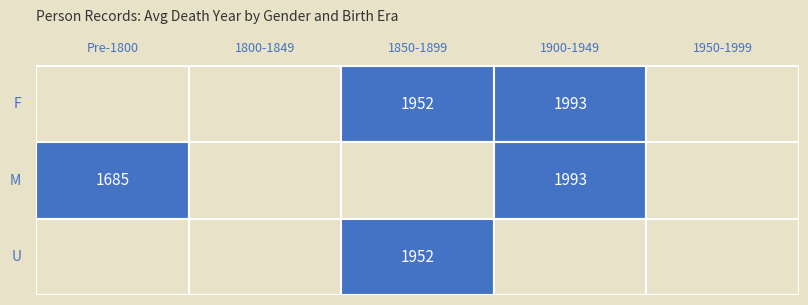

How many values in the U series exceed 0?

1